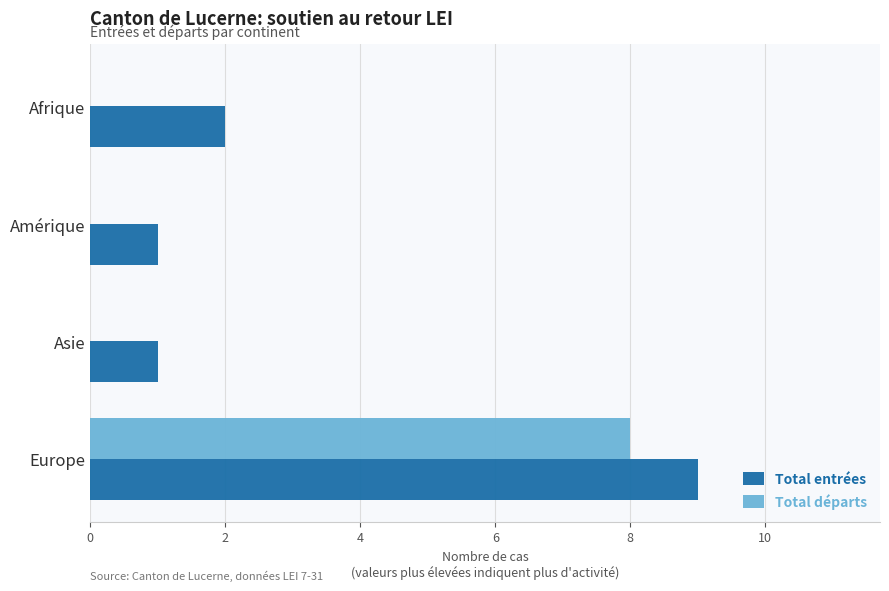

The Total départs series shows 11 at Europe. True or false?

False